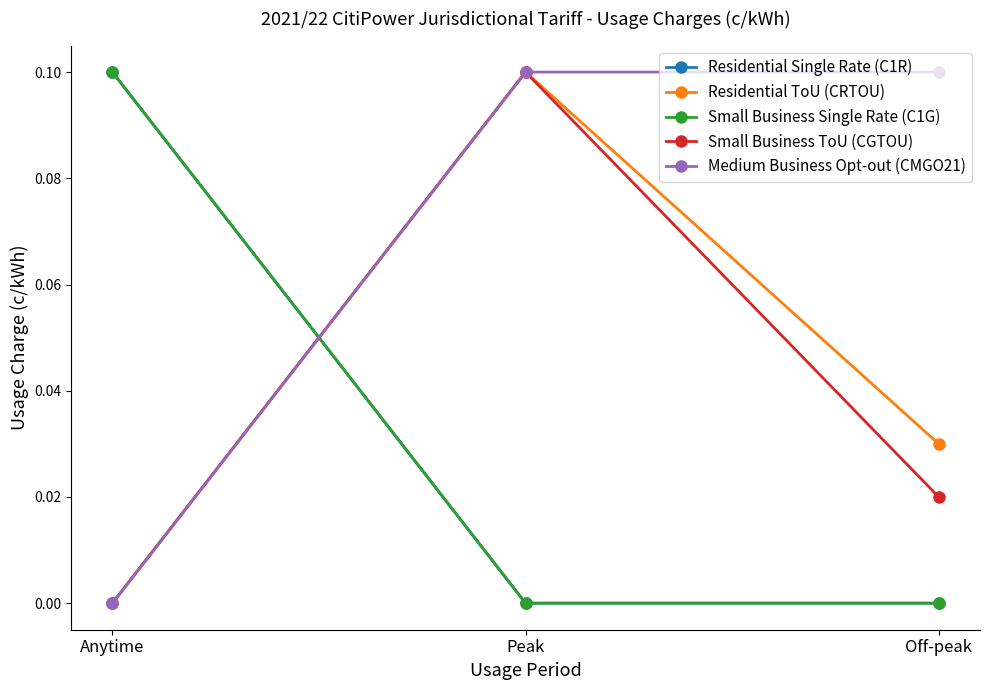

Does the chart have visible grid lines?

No